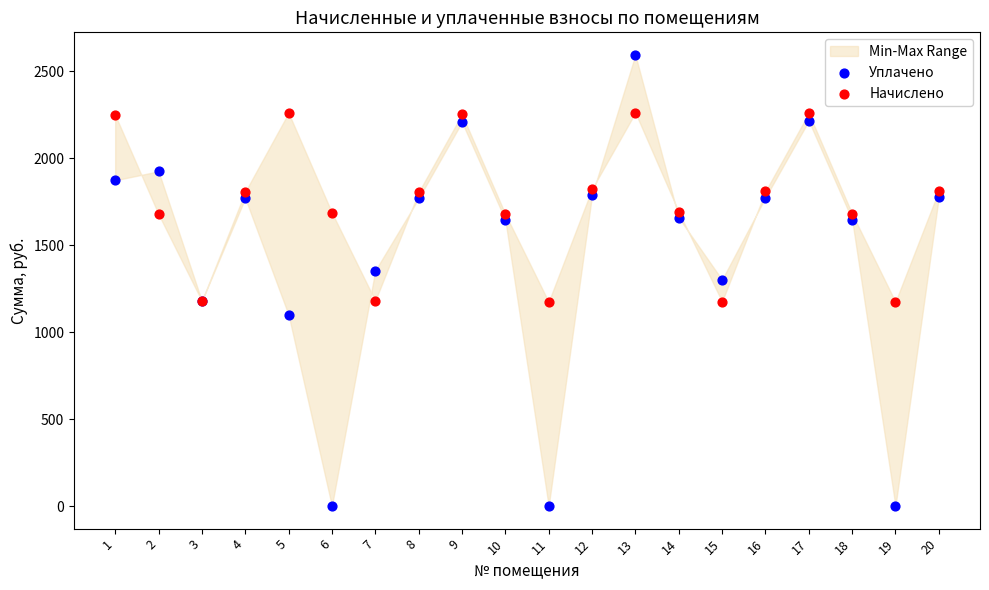

Which series reaches the maximum Y coordinate?

Уплачено